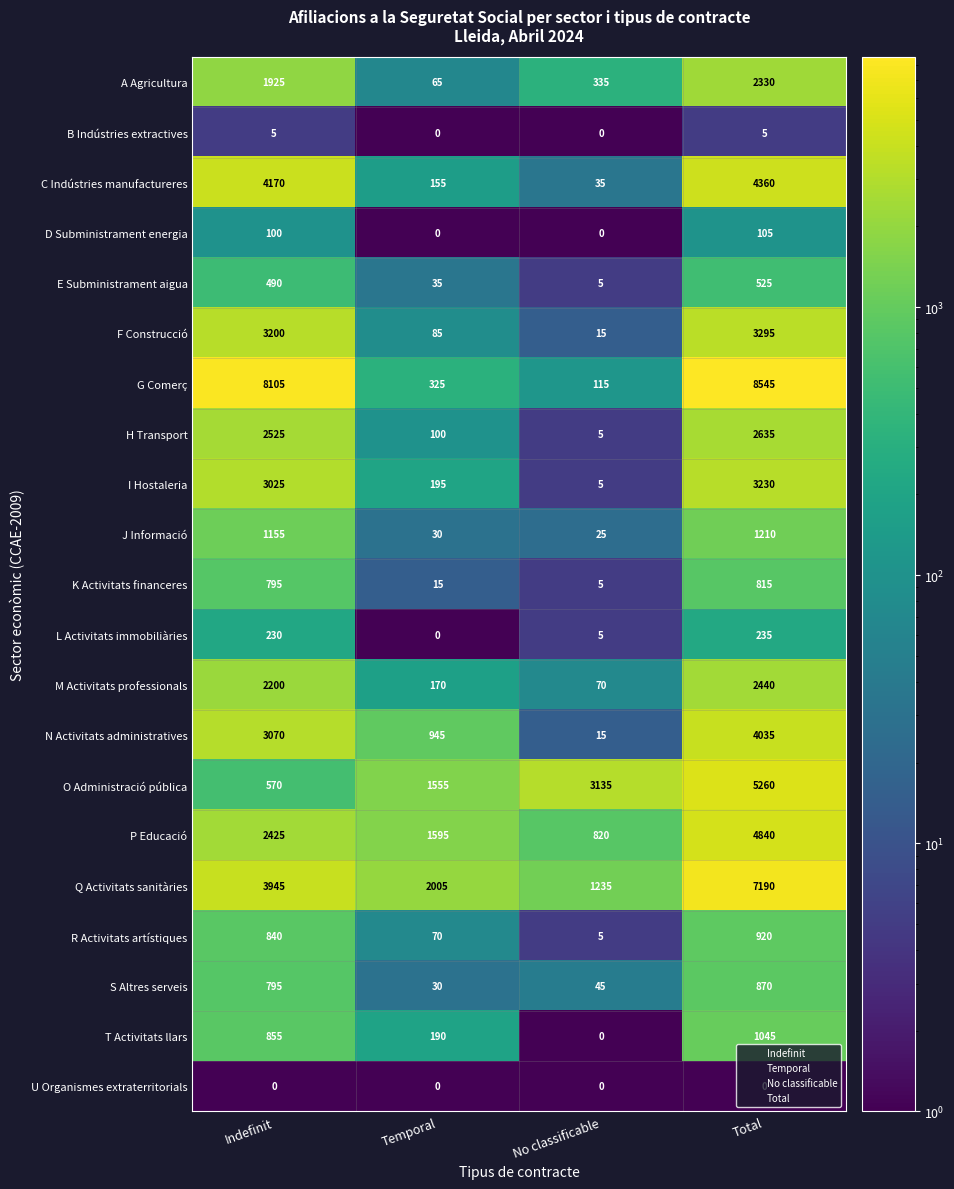

Count the number of data series in this chart.

21